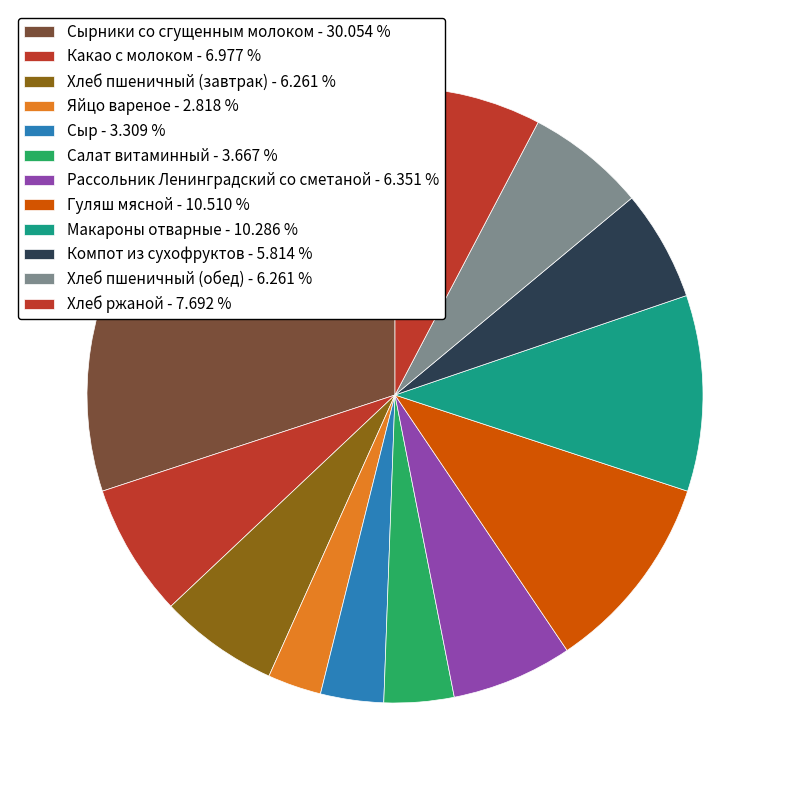

To the nearest percent, what is the difference between the largest and smallest slice percentages?

27%